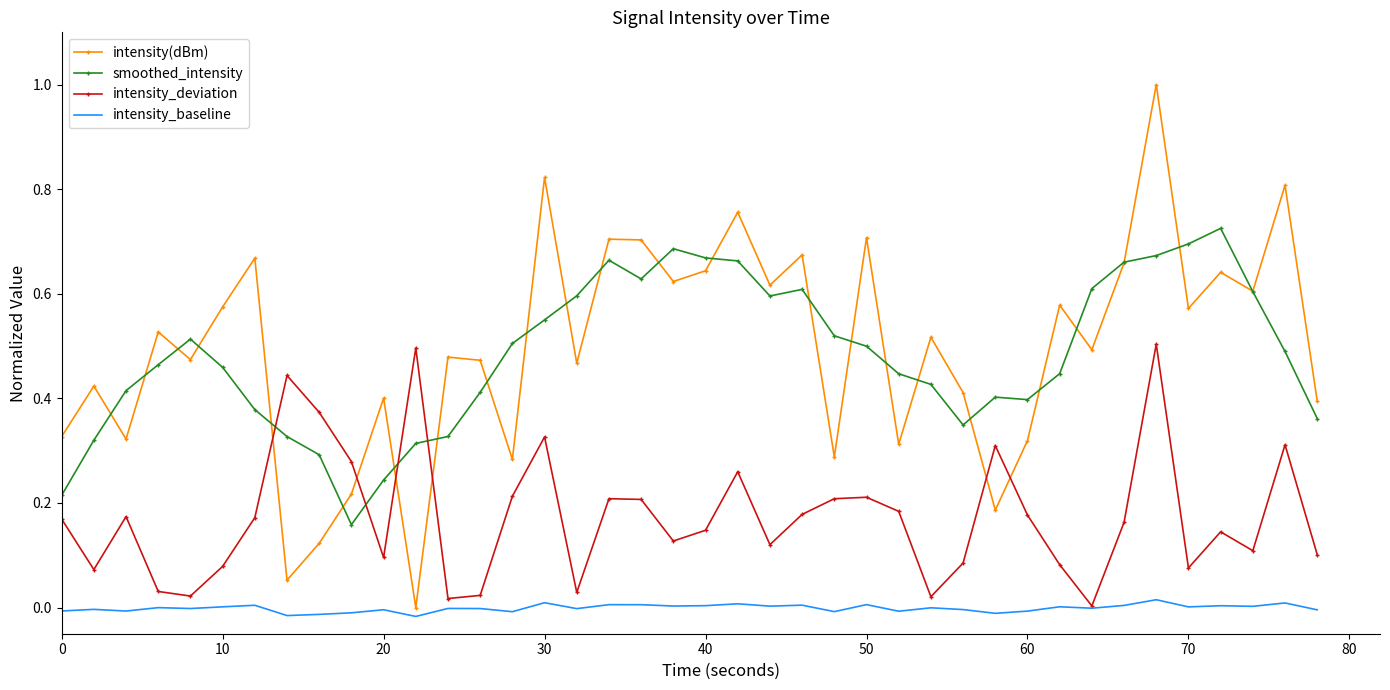

What is the highest value of the intensity(dBm) series?

1.0